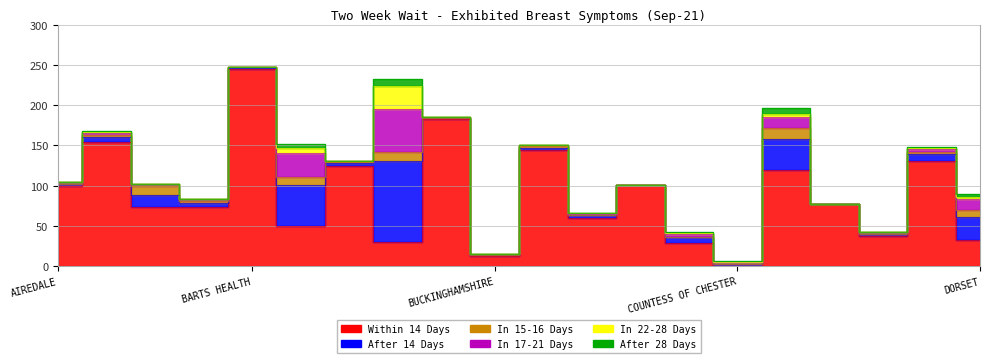

True or false: After 14 Days and In 22-28 Days intersect in this chart.

False